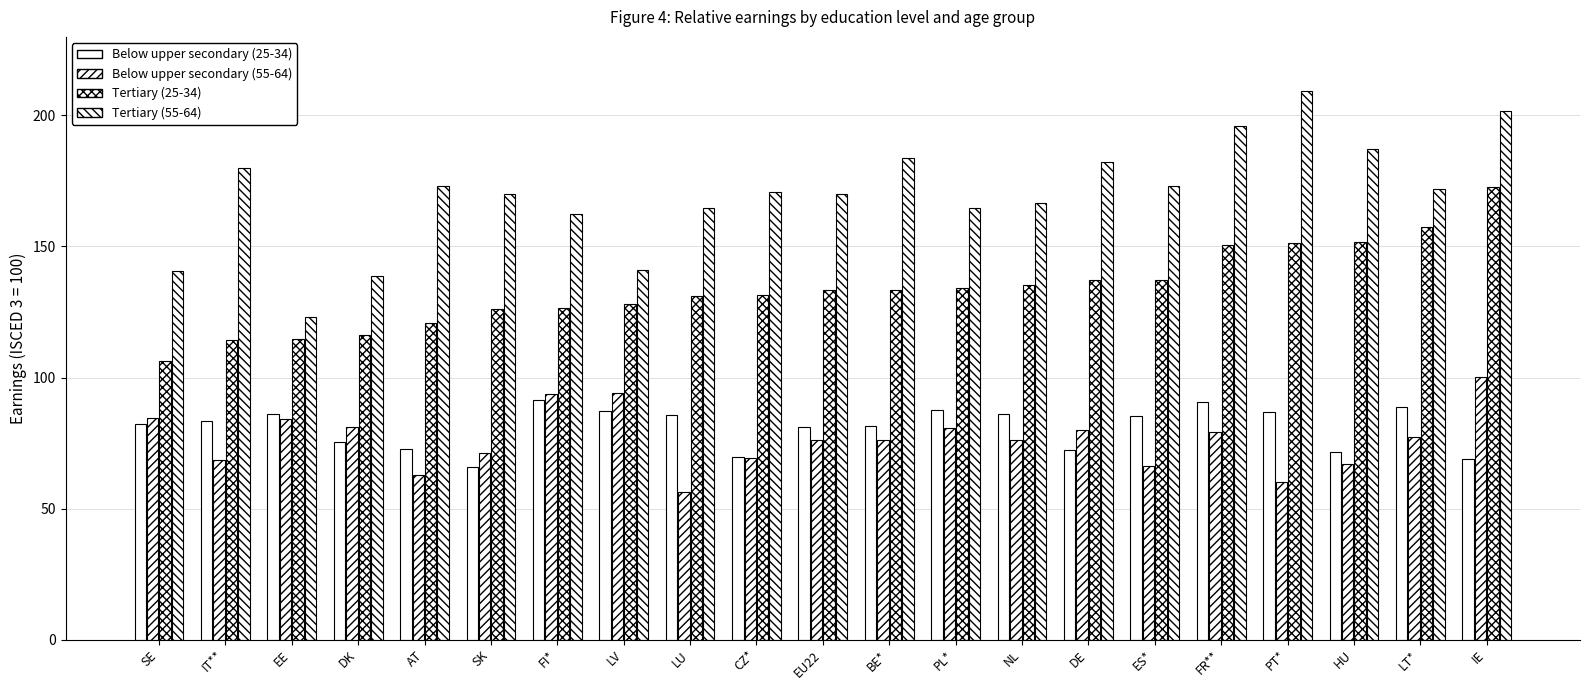

What is the difference between the maximum and minimum values in the Below upper secondary (25-34) series?

25.4